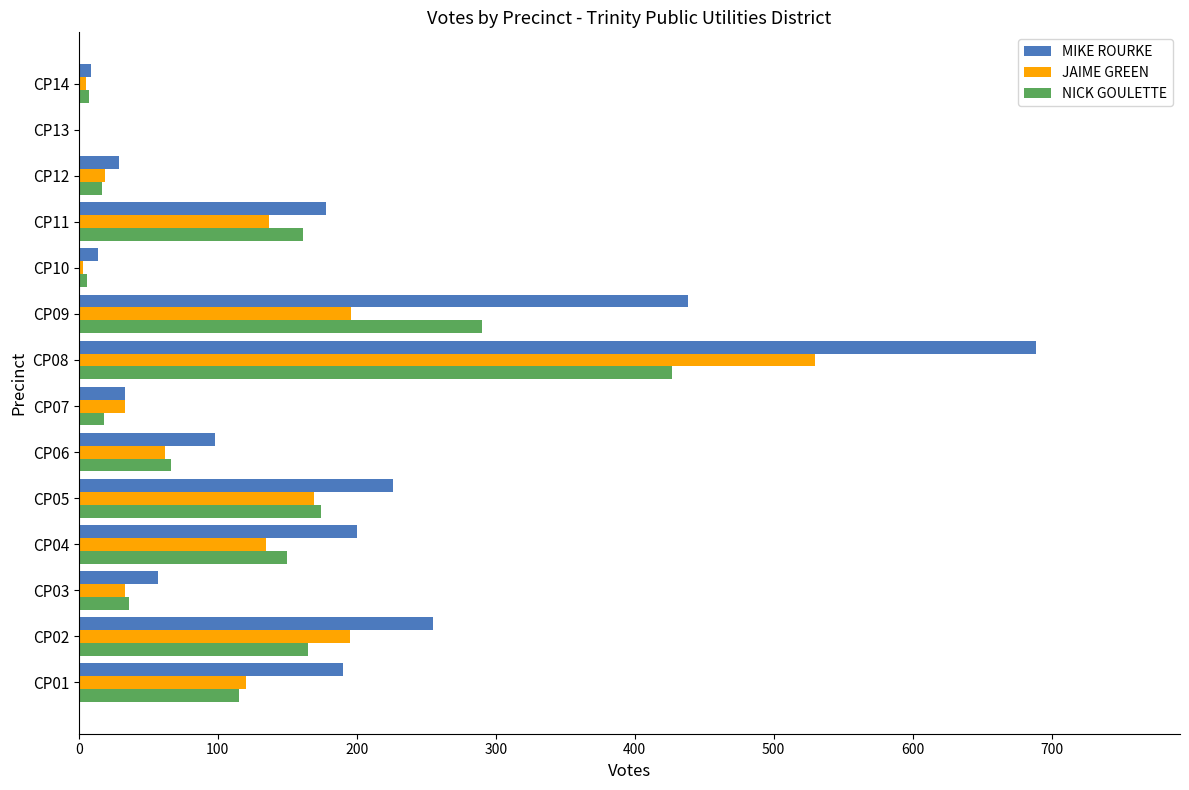

The value of JAIME GREEN at CP13 is 182. True or false?

False